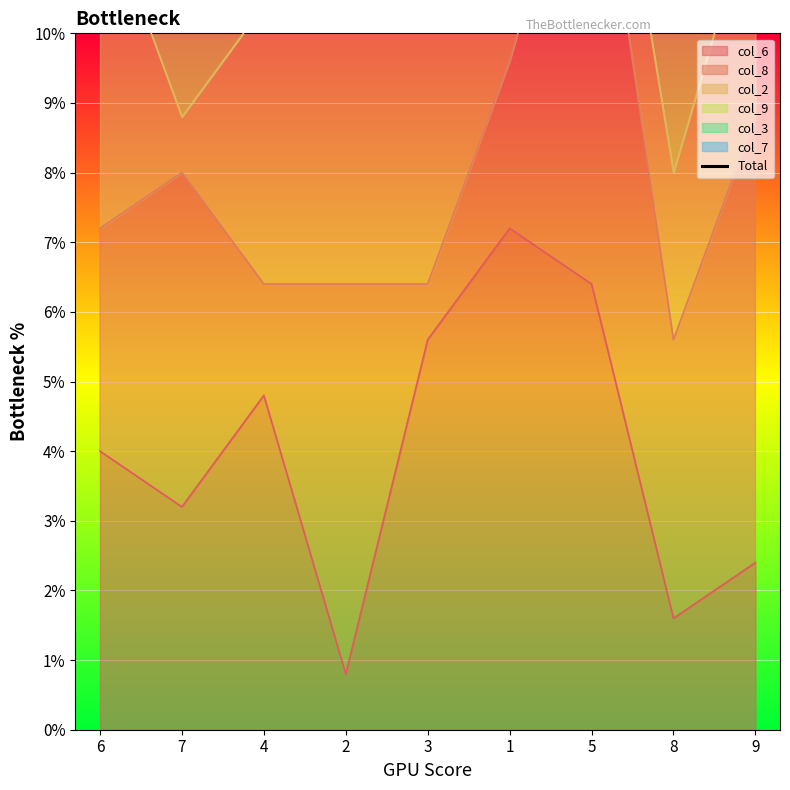

Which has a higher value, 3 or 4?

3